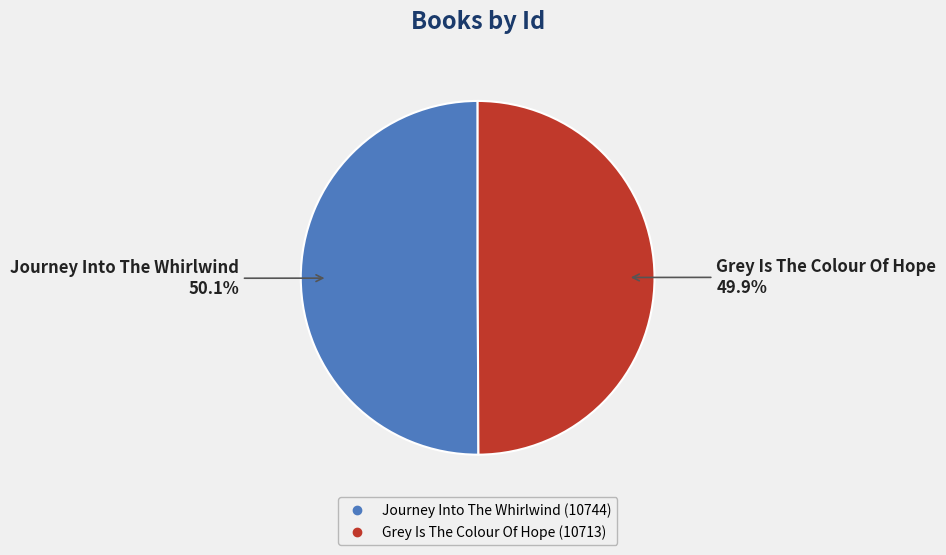

Is there a majority slice in this chart?

Yes